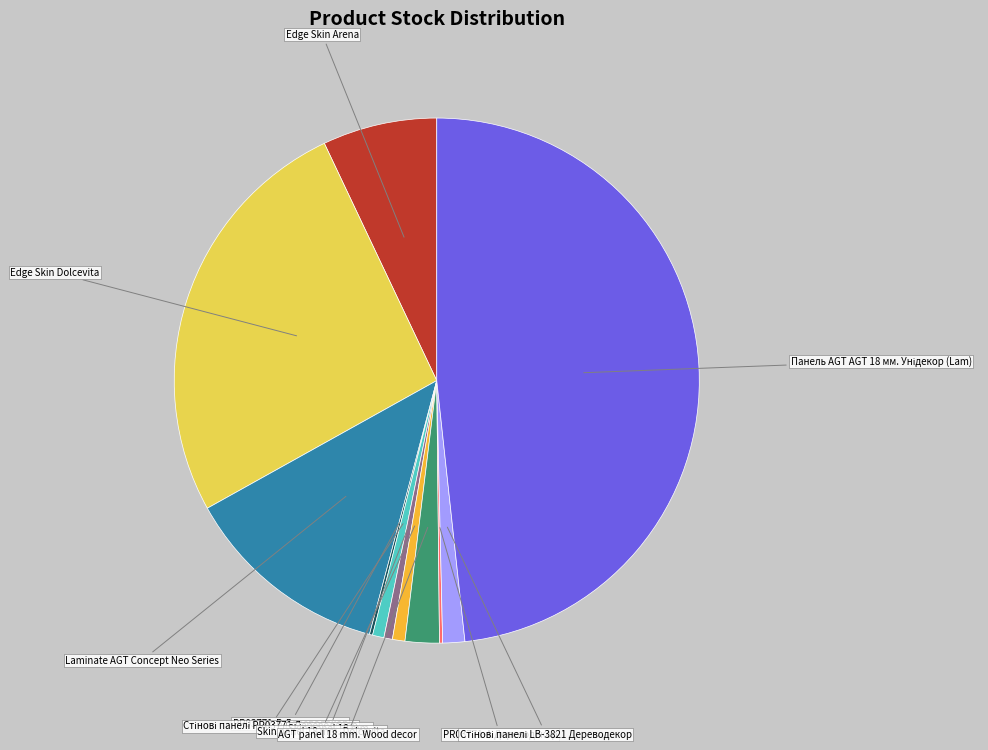

Does any single category account for the majority?

No